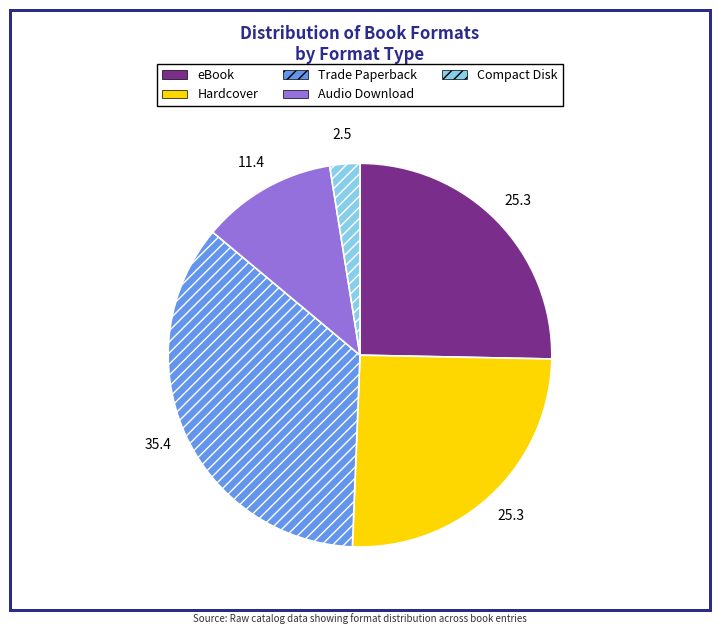

Approximately how many times larger is the value at Trade Paperback compared to Compact Disk?

14.0